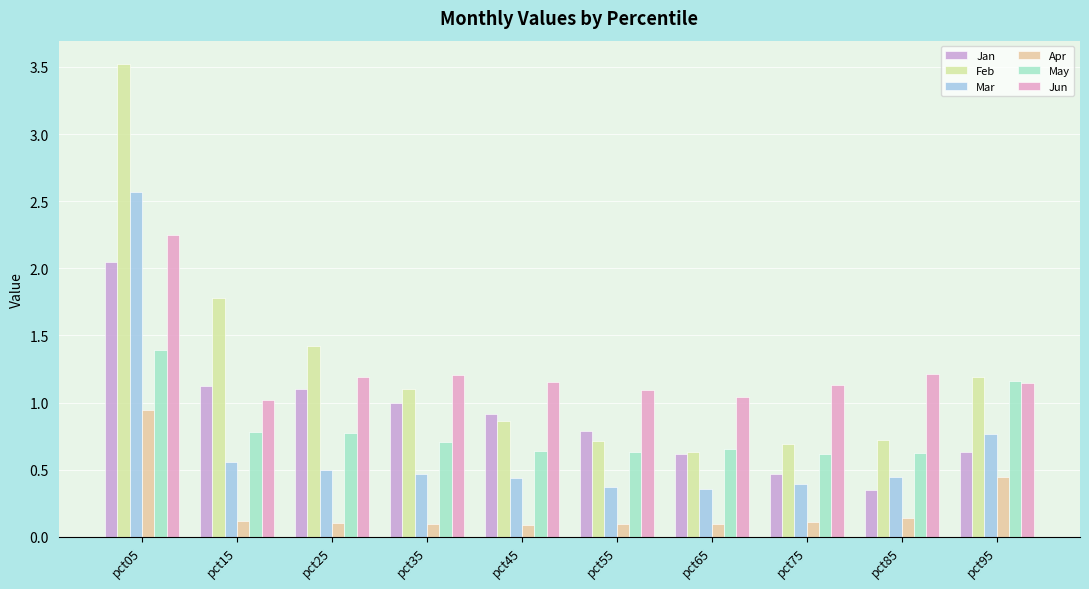

Which category has the lowest value in the Feb series?

pct65